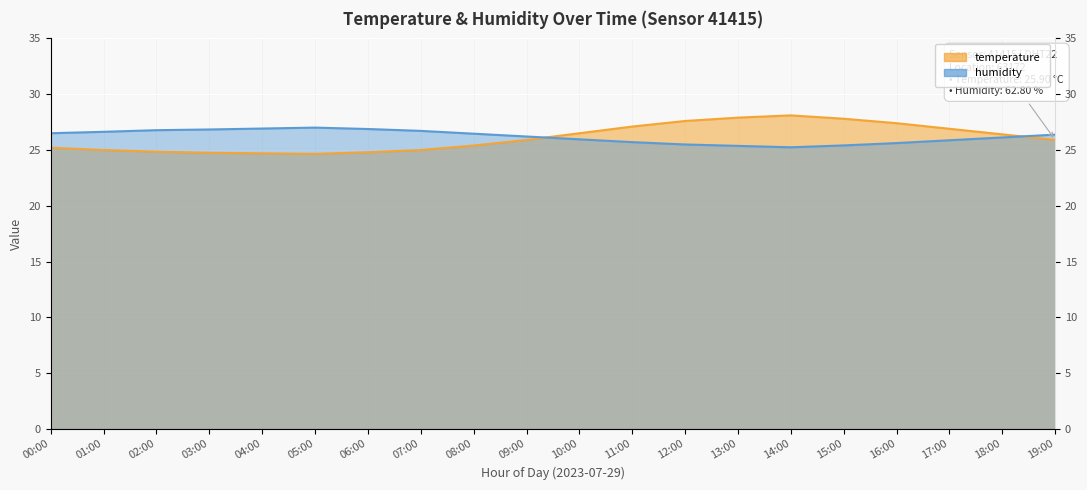

Which category has the highest value in the humidity series?

05:00